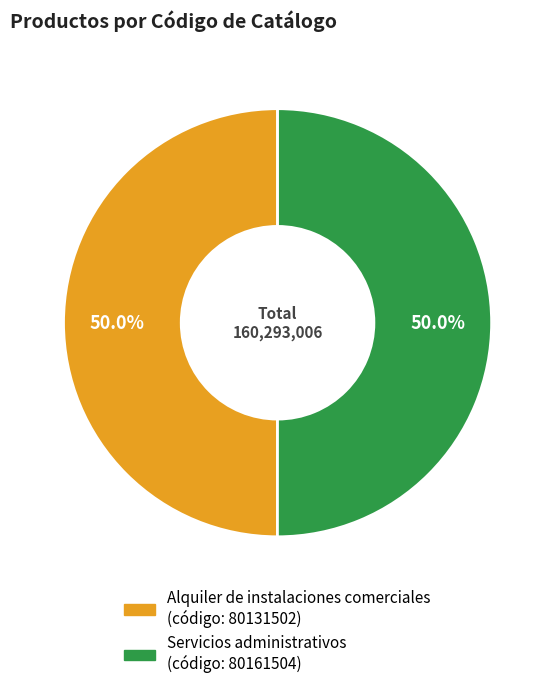

How much of the chart is everything except Alquiler de instalaciones comerciales?

50.0%